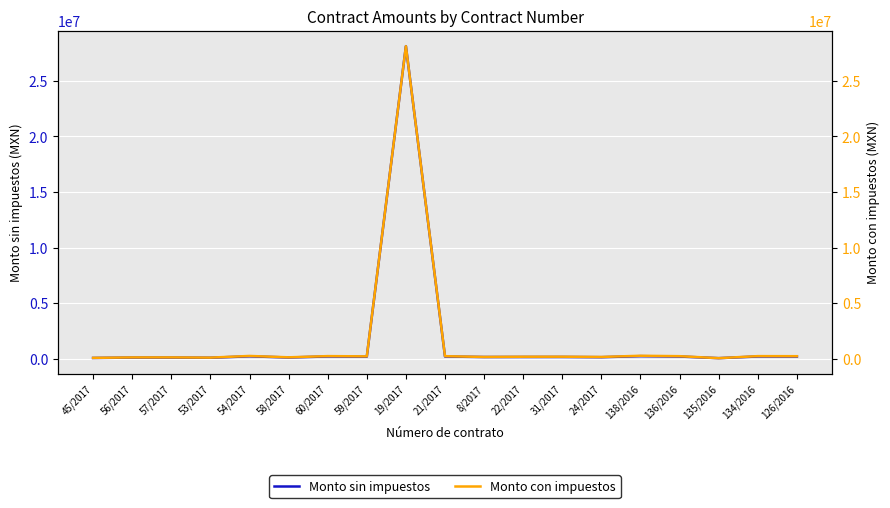

The Monto con impuestos series shows 253651.4 at 8/2017. True or false?

False